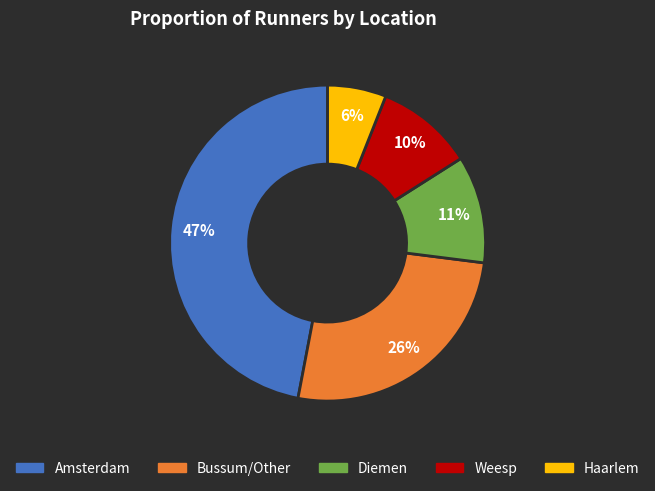

Is it true that Haarlem is 6% of the pie?

True